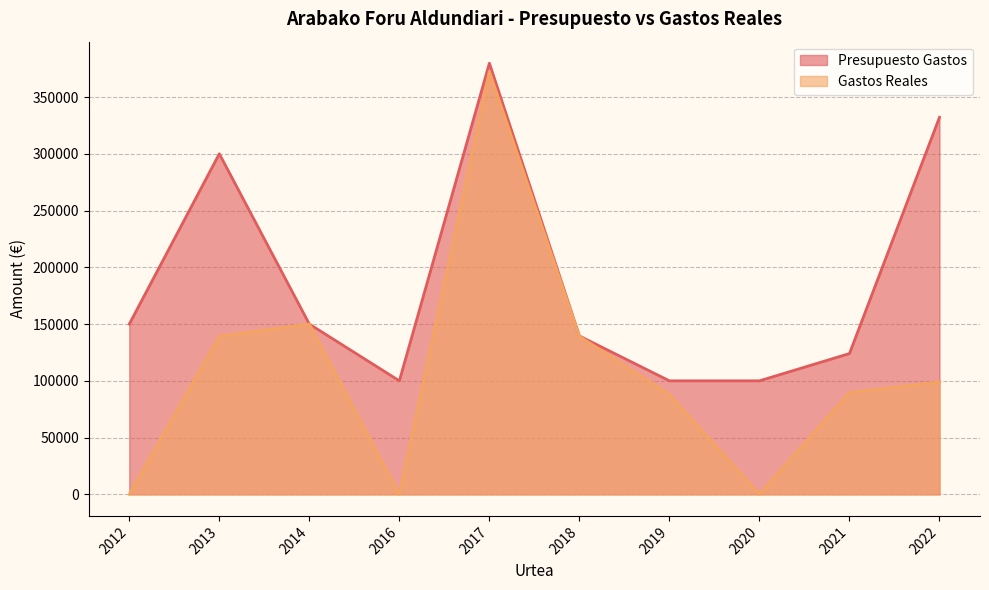

Rank the categories by Gastos Reales value from lowest to highest.

2012, 2016, 2020, 2019, 2021, 2022, 2018, 2013, 2014, 2017